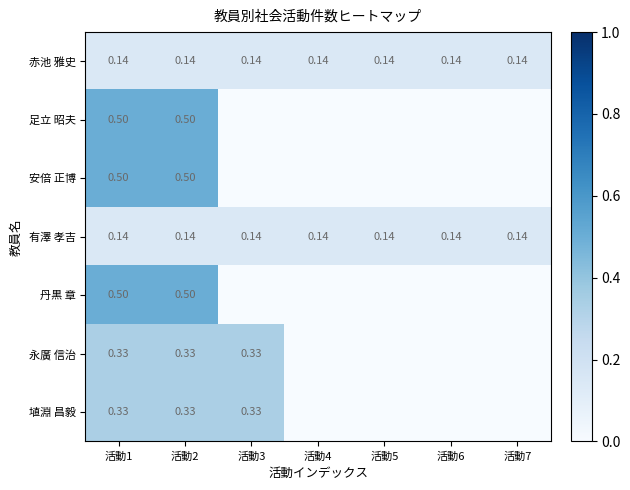

Is the value of 有澤 孝吉 at 活動1 greater than the value of 埴淵 昌毅 at 活動2?

No